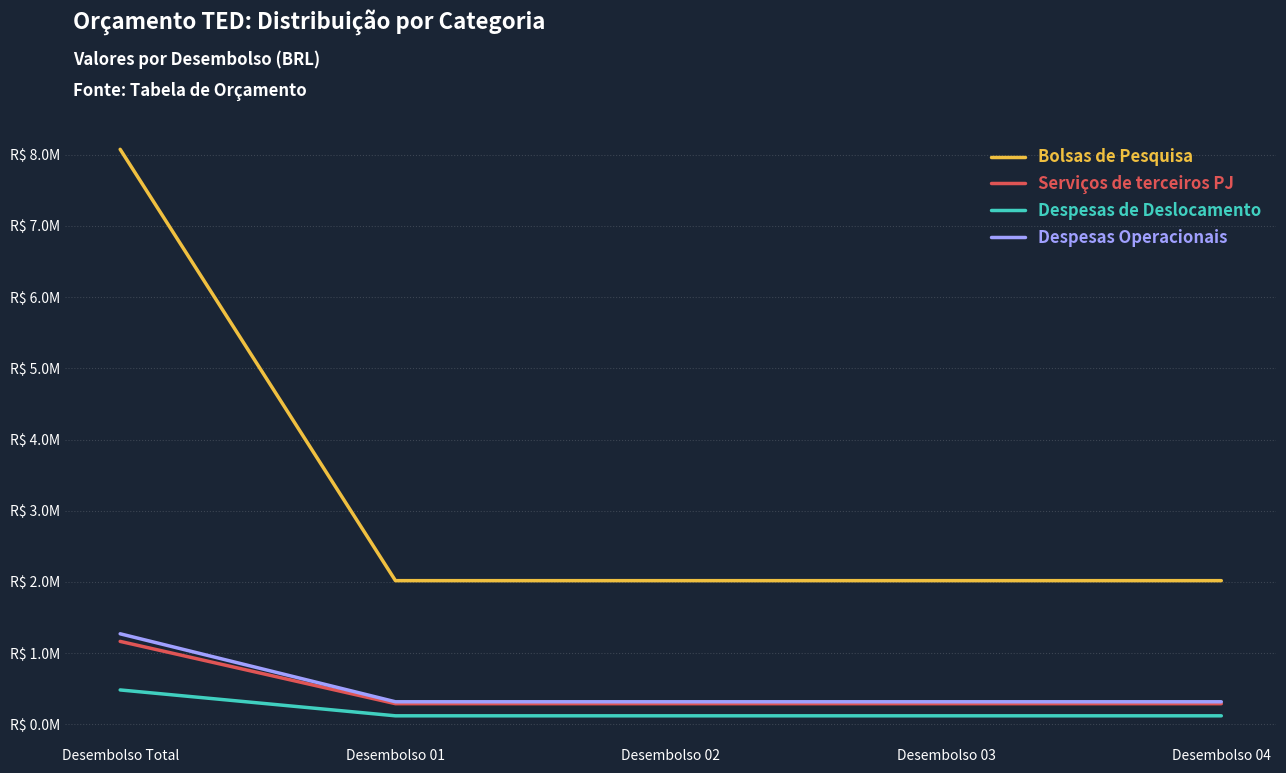

True or false: Serviços de terceiros PJ and Bolsas de Pesquisa cross at least once.

False